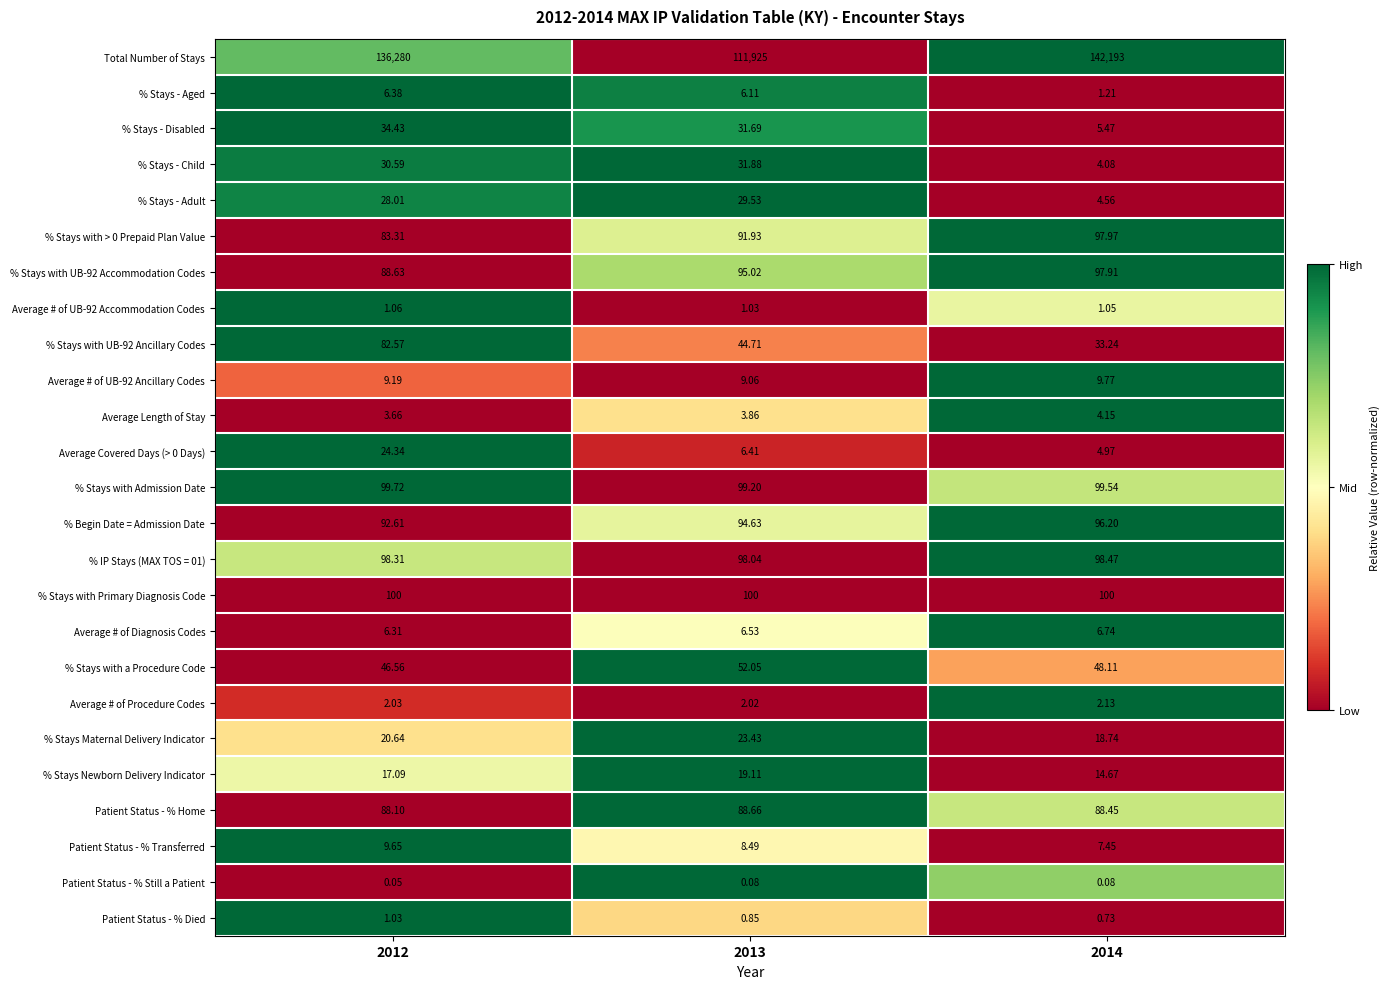

Count the number of data series in this chart.

25